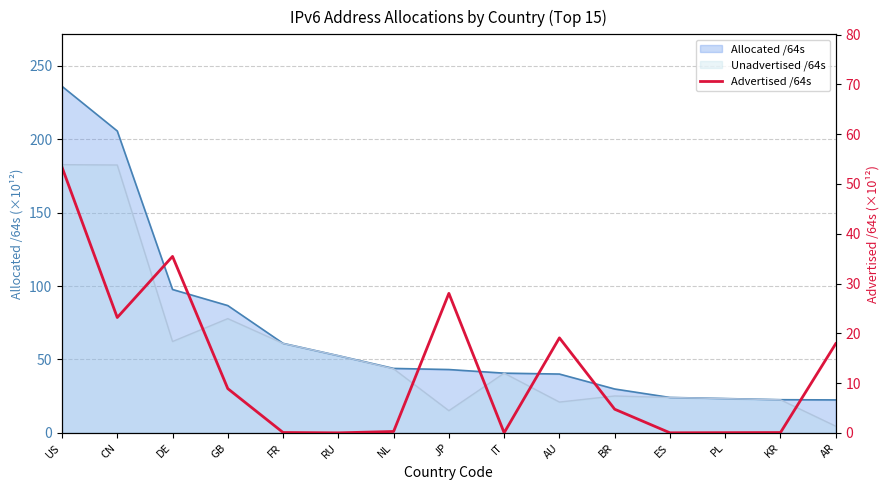

How many data points does each series have?

15